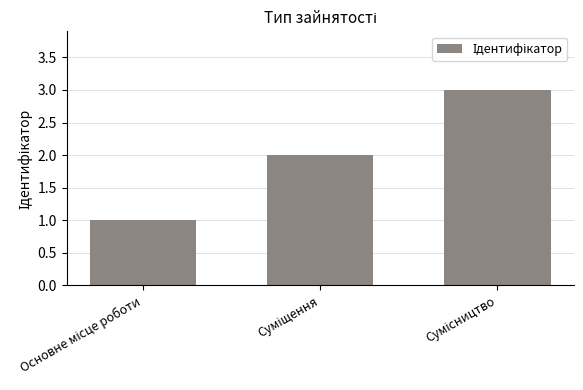

What is the sum of all values?

6